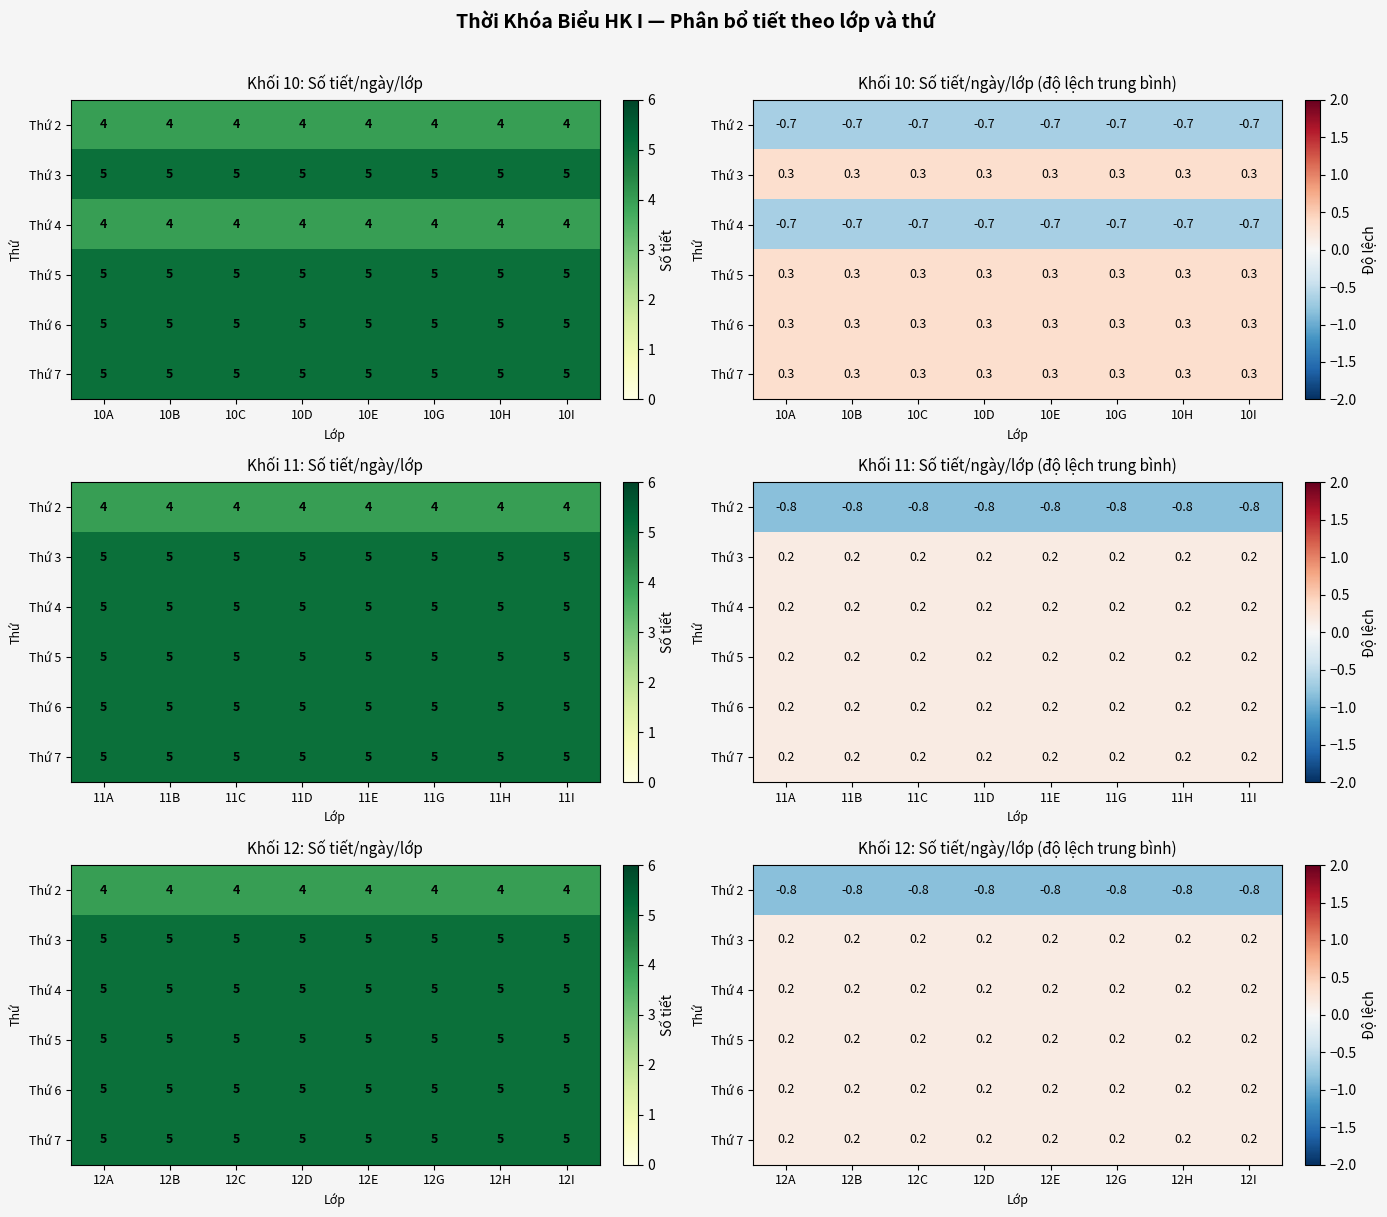

What is the average value of the Thứ 7 series?

0.2